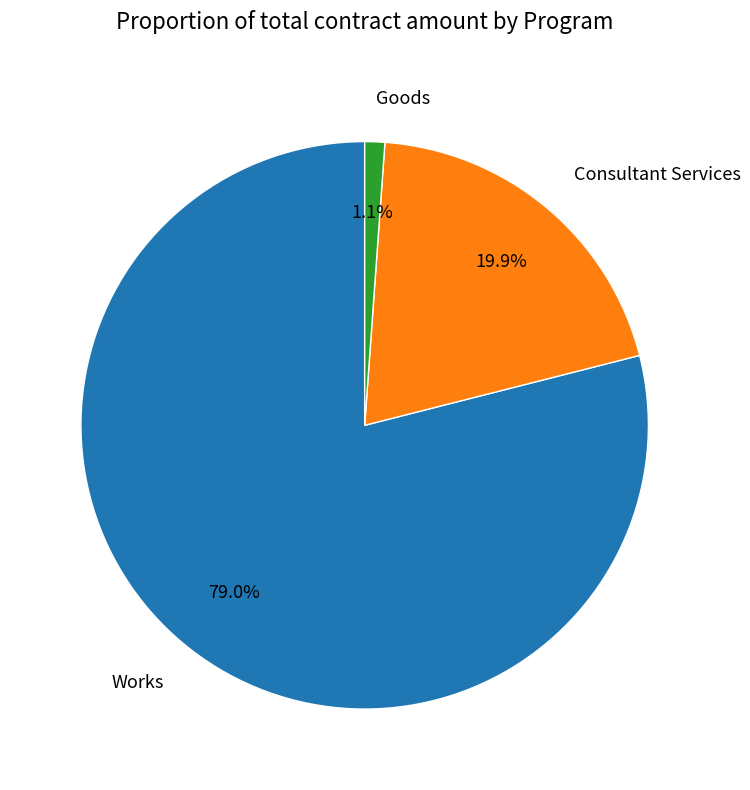

Between Works and Consultant Services, which is larger?

Works